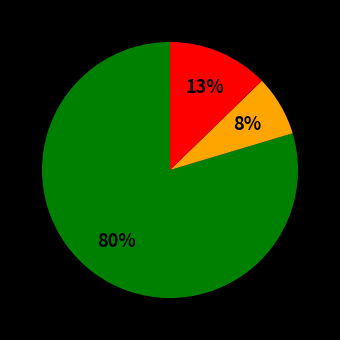

Is there any slice that represents more than half of the pie?

Yes